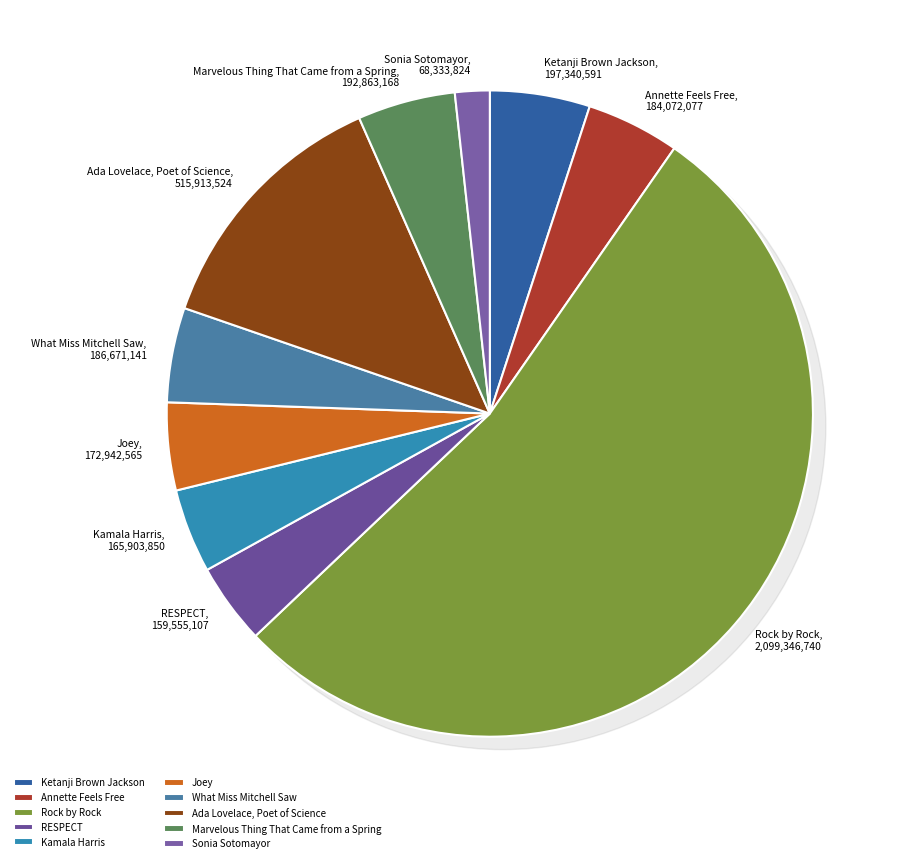

Is it true that Annette Feels Free is 1% of the pie?

False